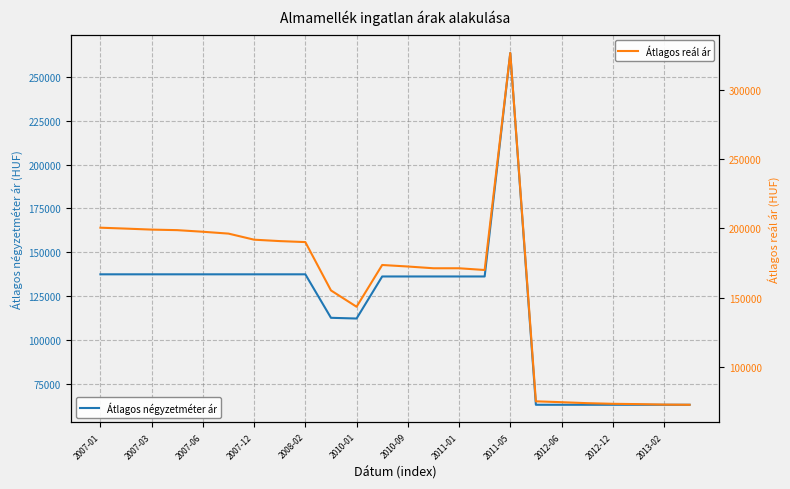

What is the minimum value shown in the chart?

63200